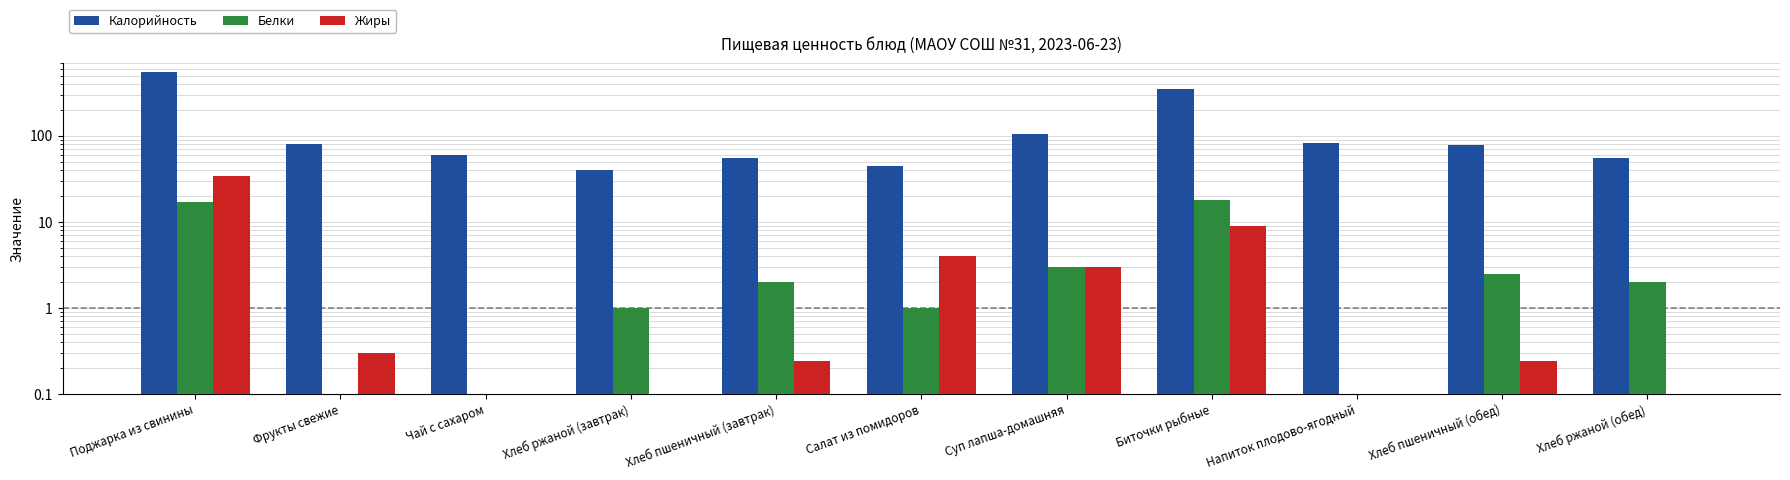

How many series are shown in this chart?

3